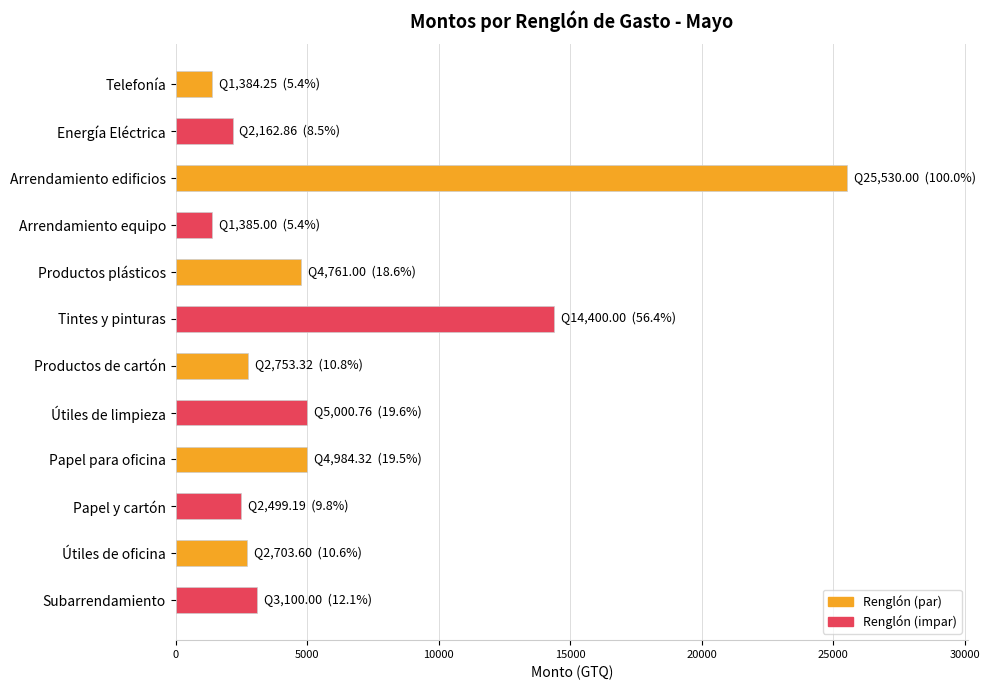

What is the difference between the values at Tintes y pinturas and Subarrendamiento?

11300.0